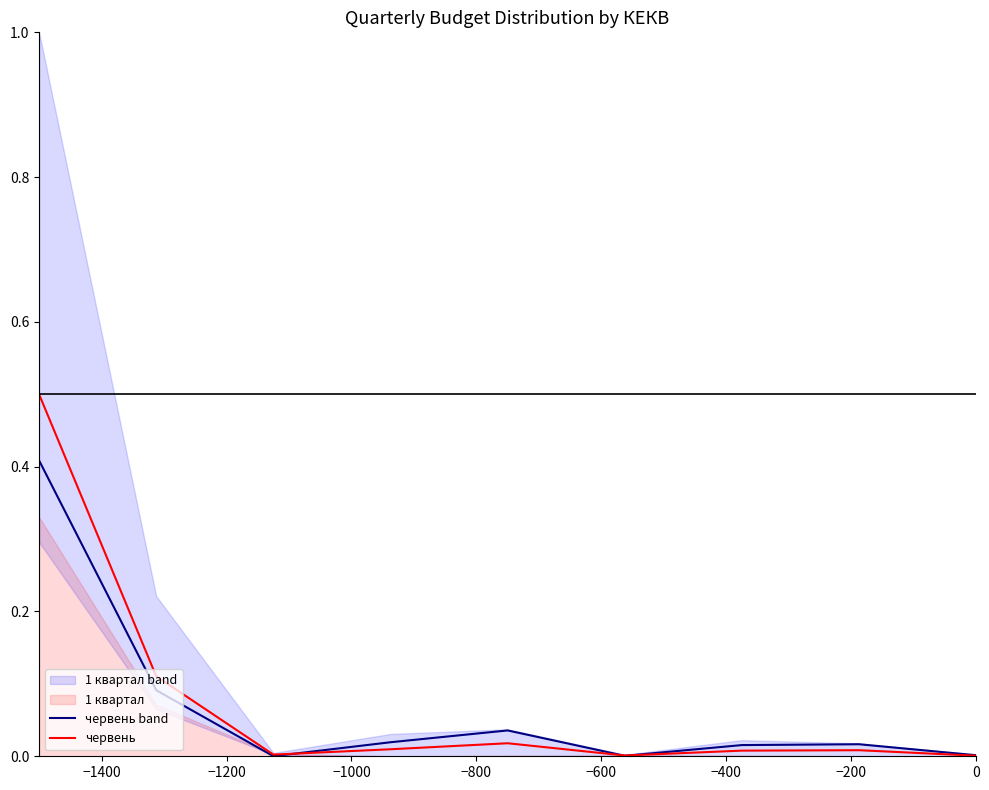

Which series ends up on top after the final intersection of 1 квартал and червень?

1 квартал